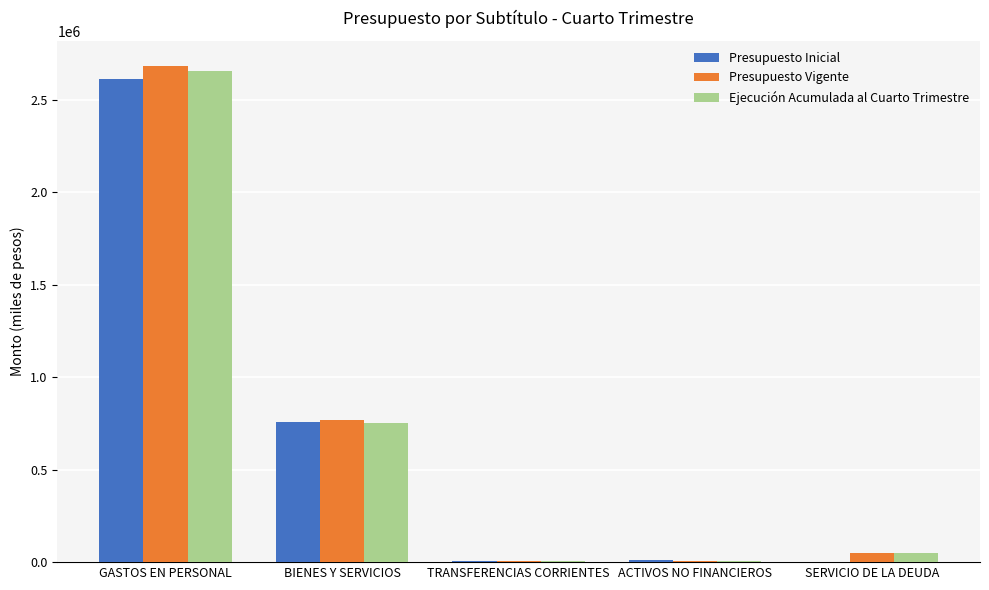

What are all the series names shown in the legend?

Presupuesto Inicial, Presupuesto Vigente, Ejecución Acumulada al Cuarto Trimestre